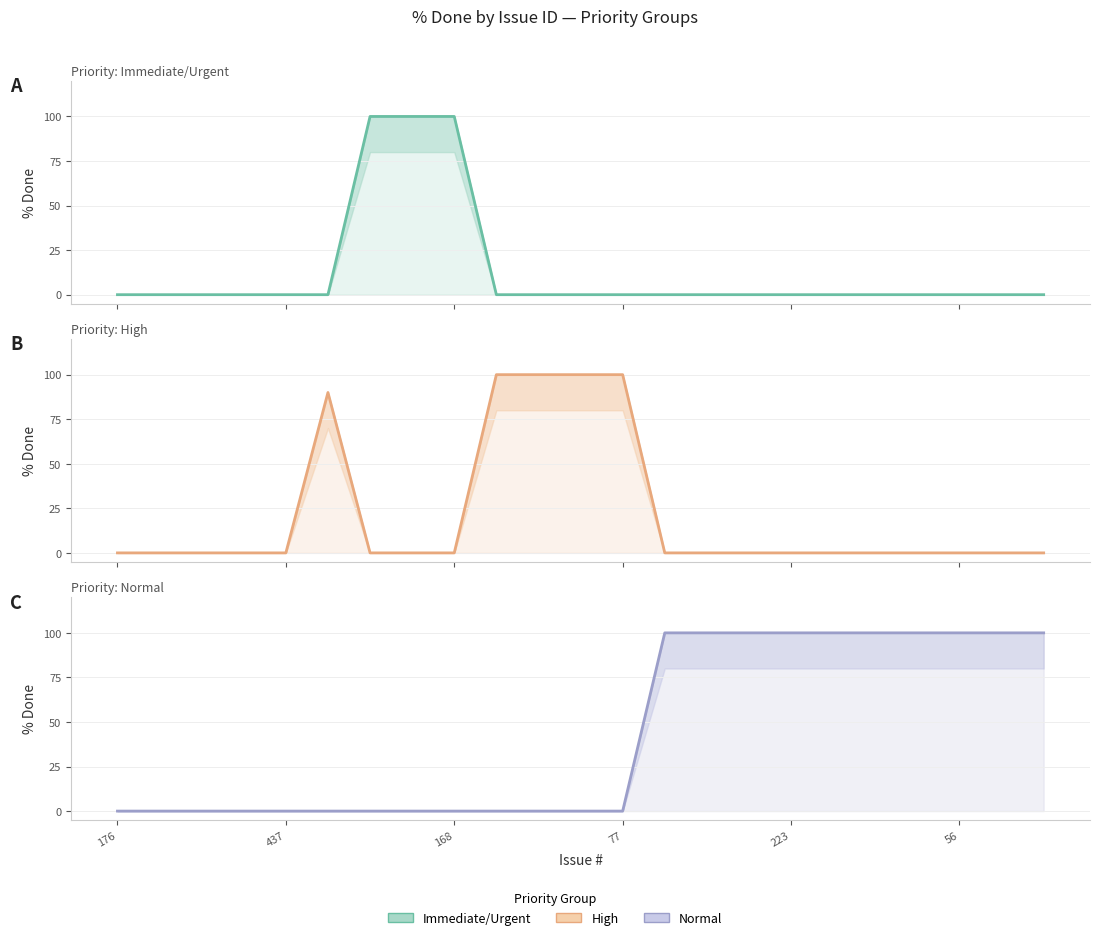

Reading left to right, transcribe all the data shown in this chart.

Immediate/Urgent: 0	0	0	0	0	0	100	100	100	0	0	0	0	0	0	0	0	0	0	0	0	0	0
High: 0	0	0	0	0	90	0	0	0	100	100	100	100	0	0	0	0	0	0	0	0	0	0
Normal: 0	0	0	0	0	0	0	0	0	0	0	0	0	100	100	100	100	100	100	100	100	100	100